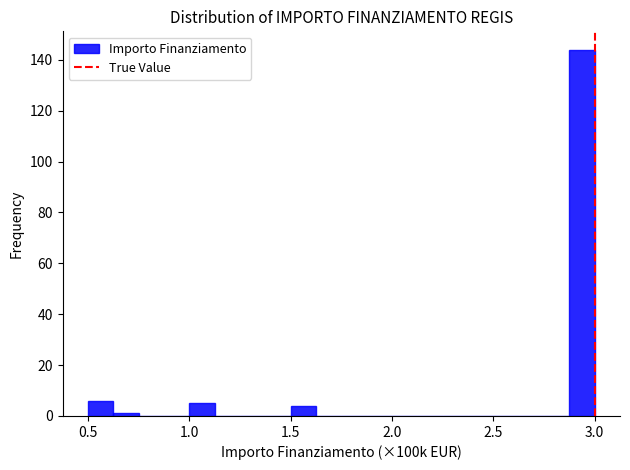

Read against the x-axis, roughly where is the centre of the tallest bar?

2.95